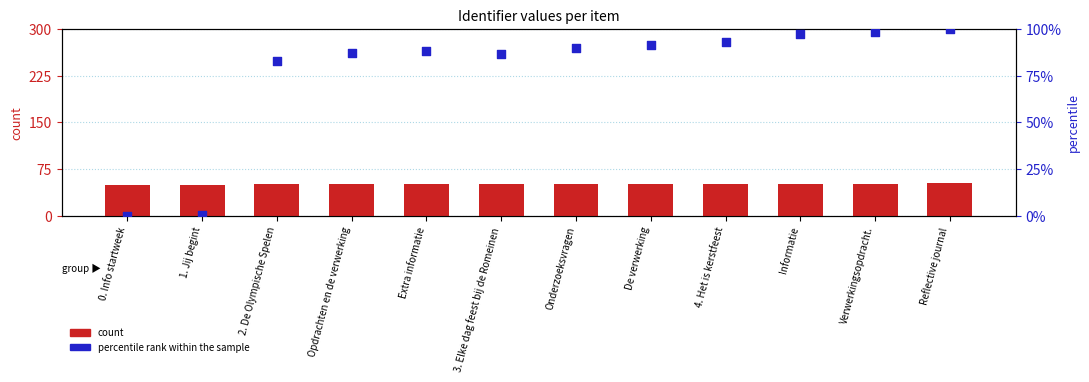

At which category is the sum across all series the highest?

Reflective journal